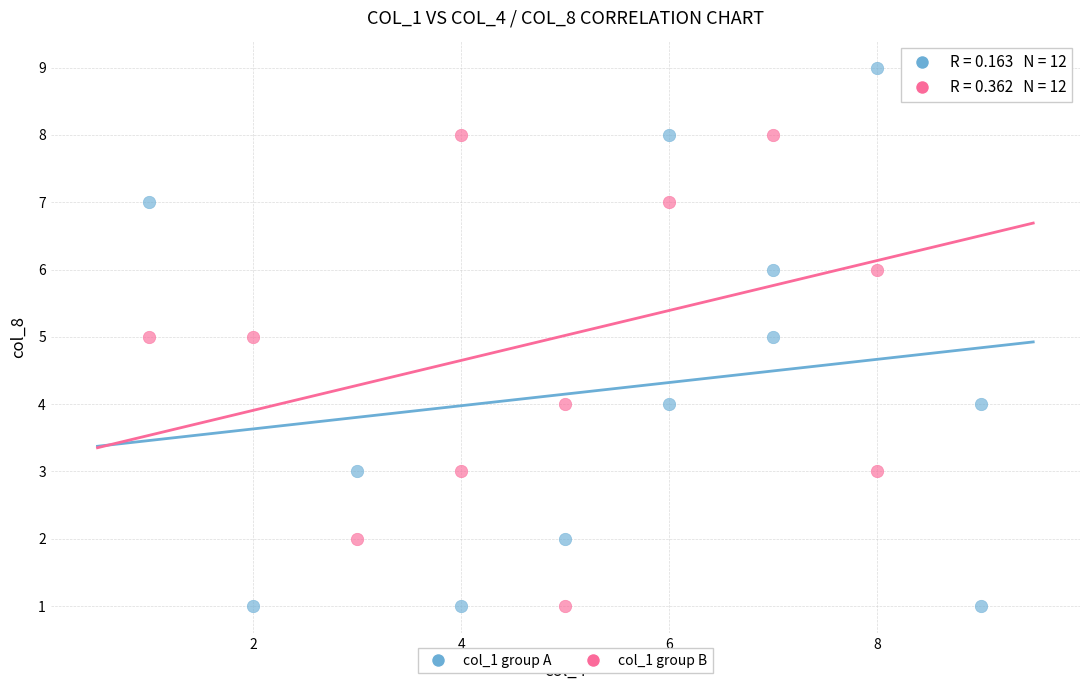

What are all the series names shown in the legend?

col_1 group A, col_1 group B